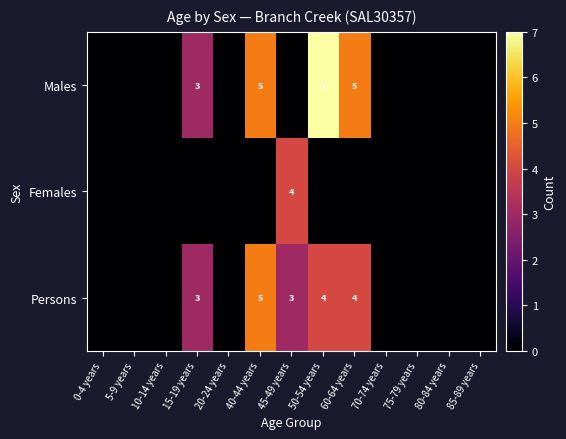

Is it true that Persons equals 2 at 50-54 years?

False